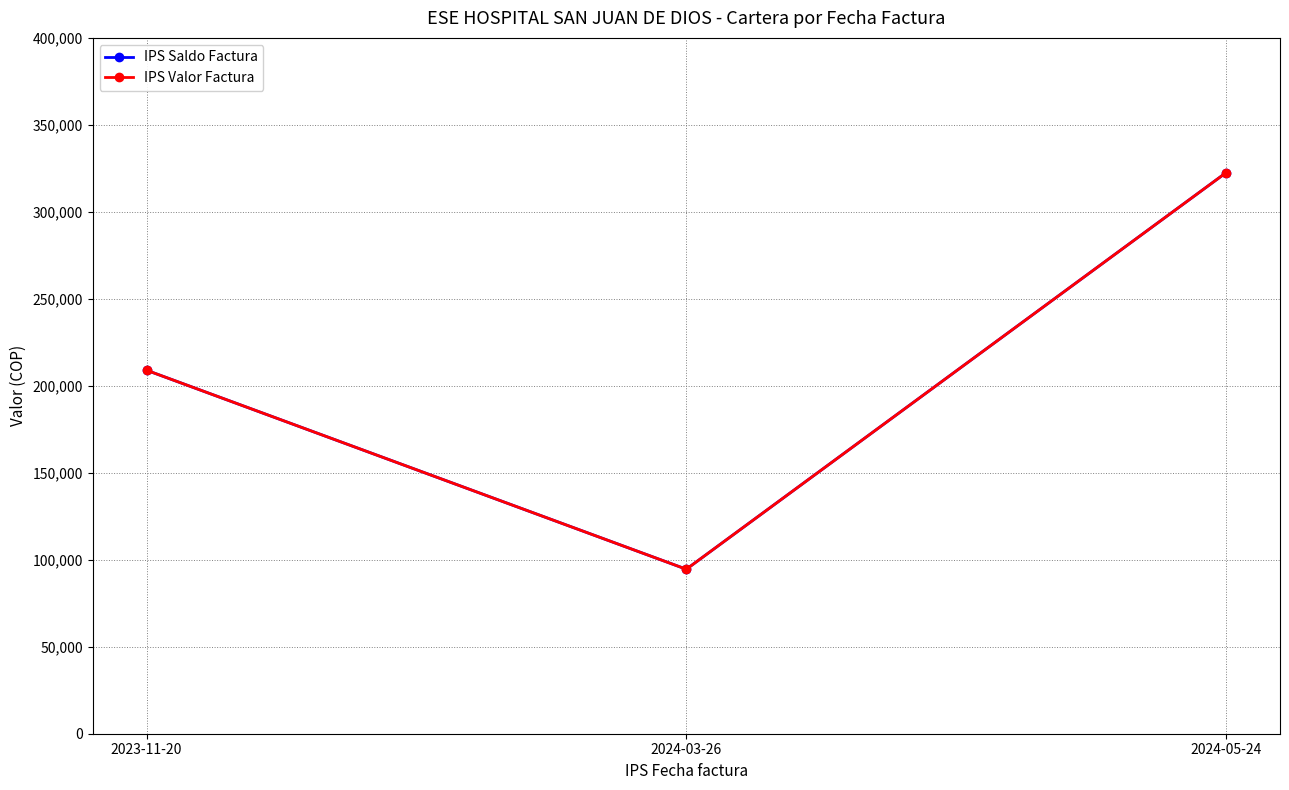

Reading right to left, transcribe all the data shown in this chart.

IPS Saldo Factura: 2024-05-24=322492	2024-03-26=94560	2023-11-20=208936
IPS Valor Factura: 2024-05-24=322492	2024-03-26=94560	2023-11-20=208936